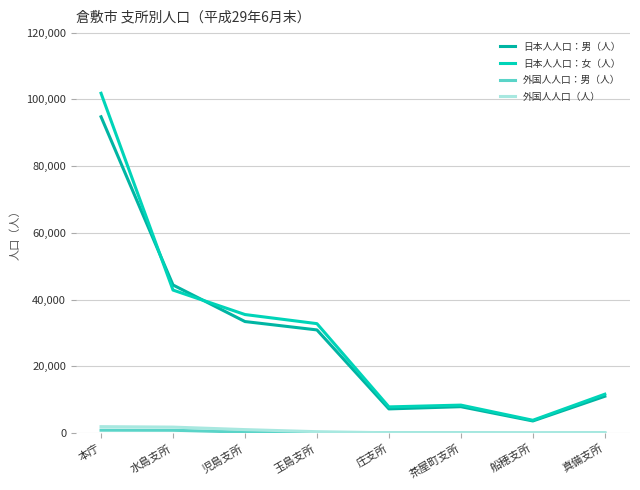

What is the lowest value of the 外国人人口：男（人） series?

12